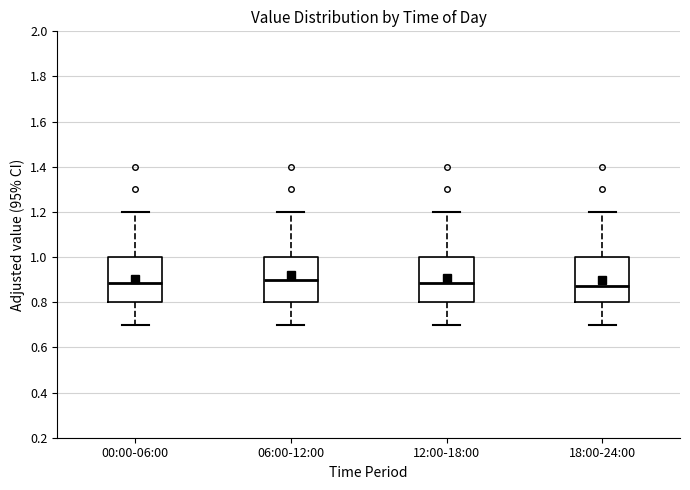

Reading left to right, transcribe this box plot: for each box, give where its median line is, the range the box spans, and where its two whiskers end, as read against the y-axis. The values are not printed on the chart, so give them approximately, as read against the axis.

00:00-06:00: median 0.88, box 0.80 to 1.00, whiskers 0.70 to 1.20
06:00-12:00: median 0.90, box 0.80 to 1.00, whiskers 0.70 to 1.20
12:00-18:00: median 0.88, box 0.80 to 1.00, whiskers 0.70 to 1.20
18:00-24:00: median 0.88, box 0.80 to 1.00, whiskers 0.70 to 1.20